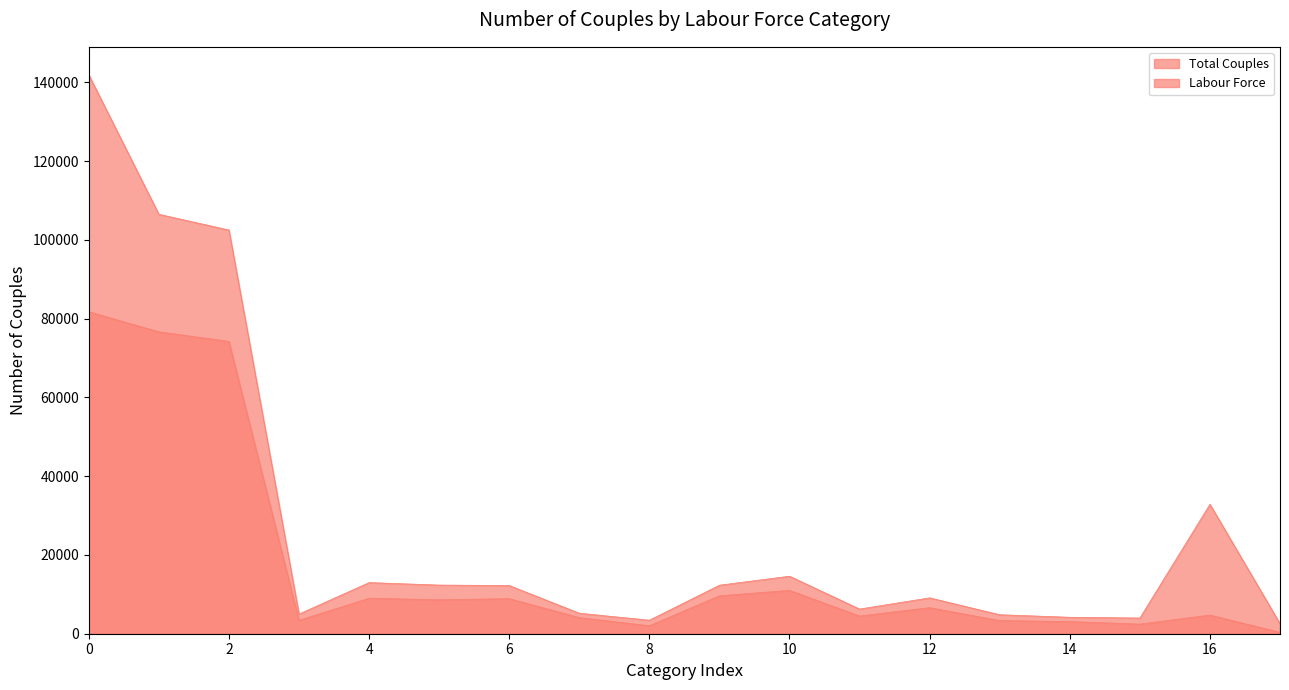

True or false: Labour Force has a value of 6012 at 7.

False